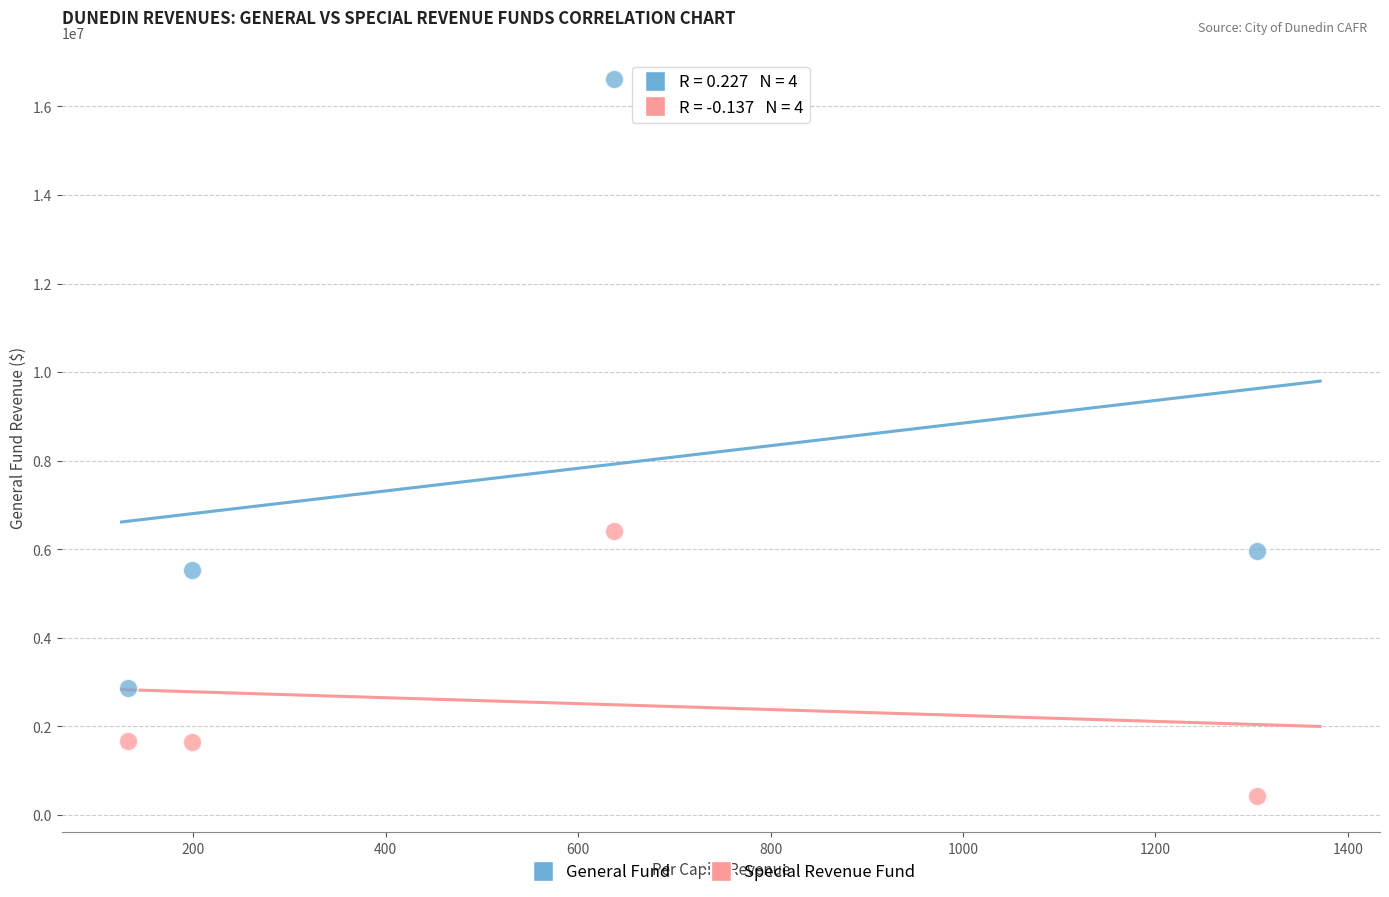

In the General Fund series, what Y value is closest to 9752302?

5954731